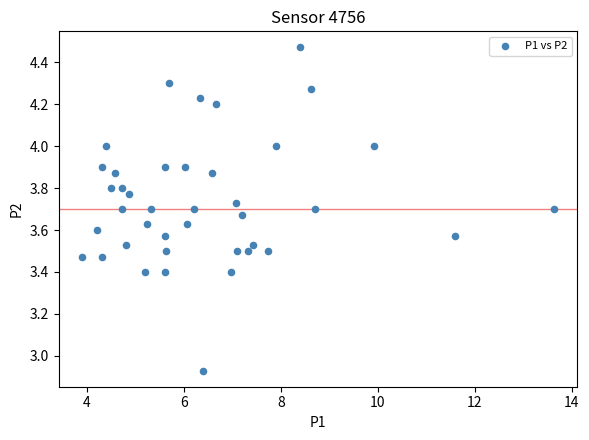

What is the range of Y values (max minus min)?

1.5